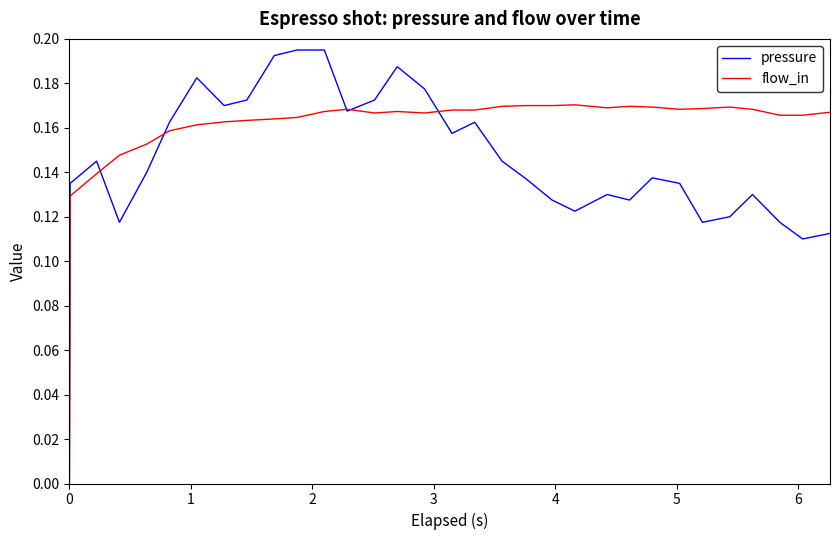

Rank the series by their average value, from highest to lowest.

flow_in, pressure